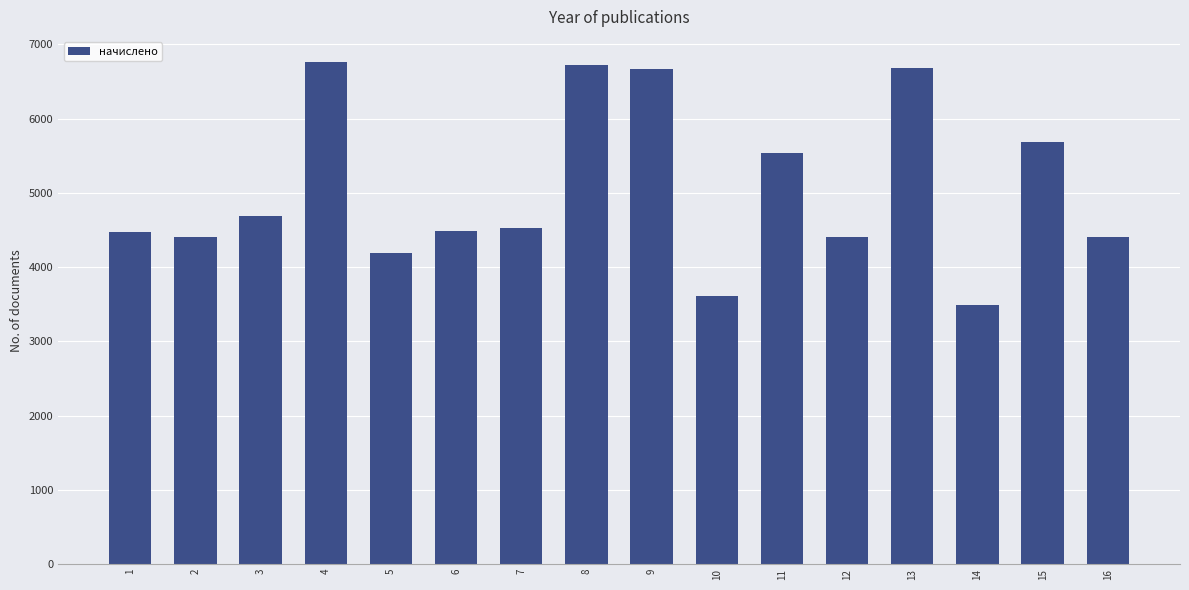

The chart shows a value of 4469.8 at 1. True or false?

True